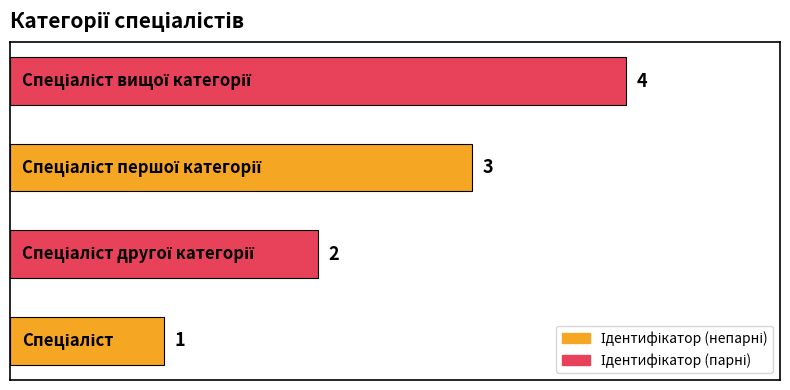

What is the sum of all values?

10